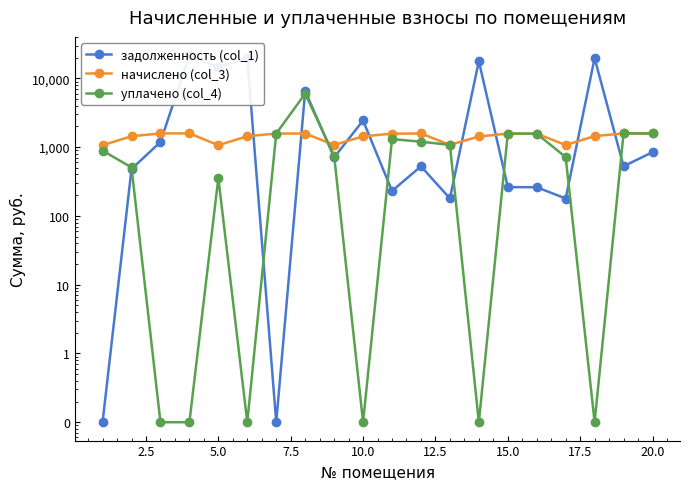

What is the value of the задолженность (col_1) point at the 19th from the left?

527.8